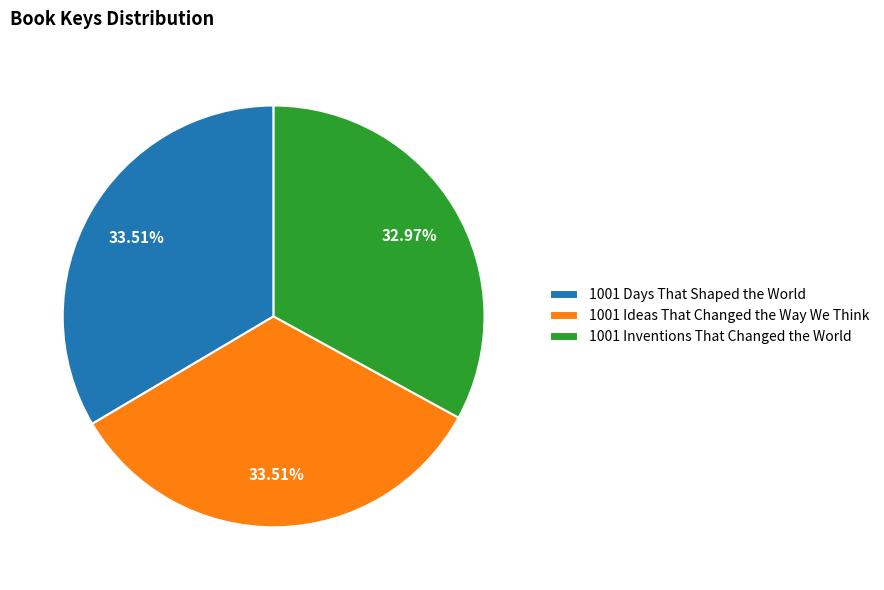

To the nearest percent, what portion does 1001 Ideas That Changed the Way We Think represent?

34%